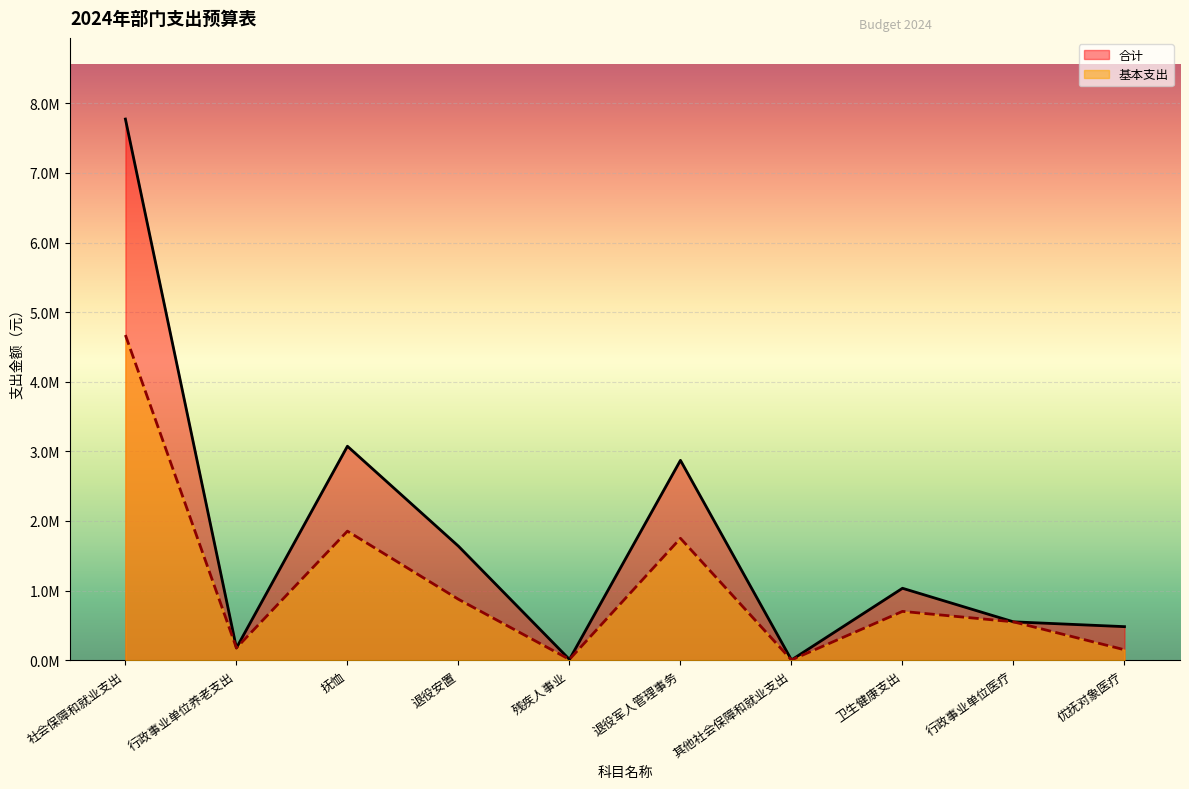

Count the number of categories in the chart.

10